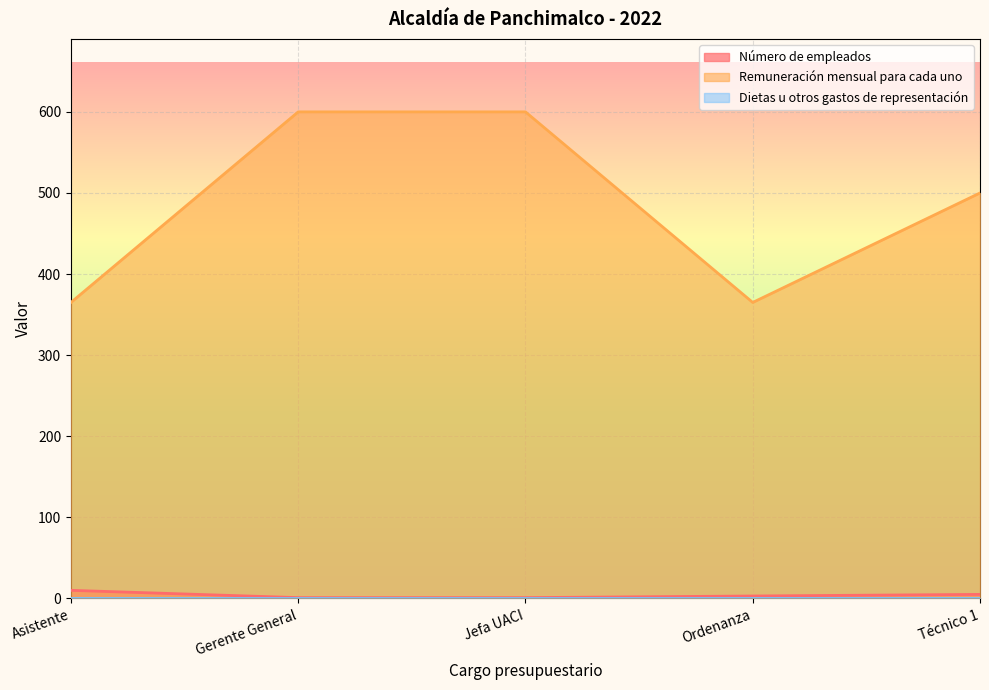

True or false: Remuneración mensual para cada uno has more than 1 interior local peaks.

False